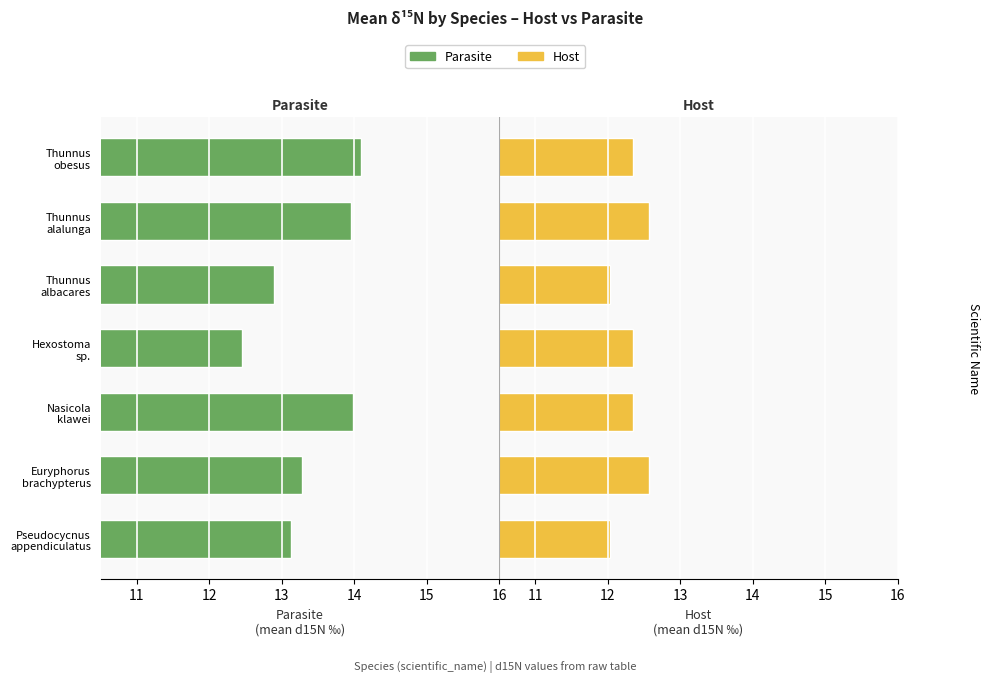

What is the lowest value of the Parasite series?

12.4